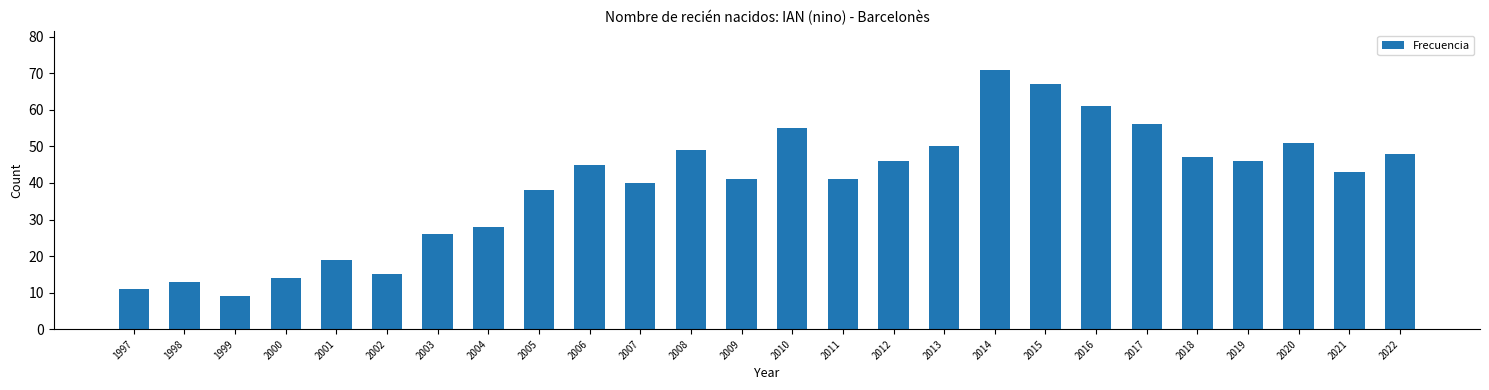

At which category does the chart reach its minimum across all series?

1999